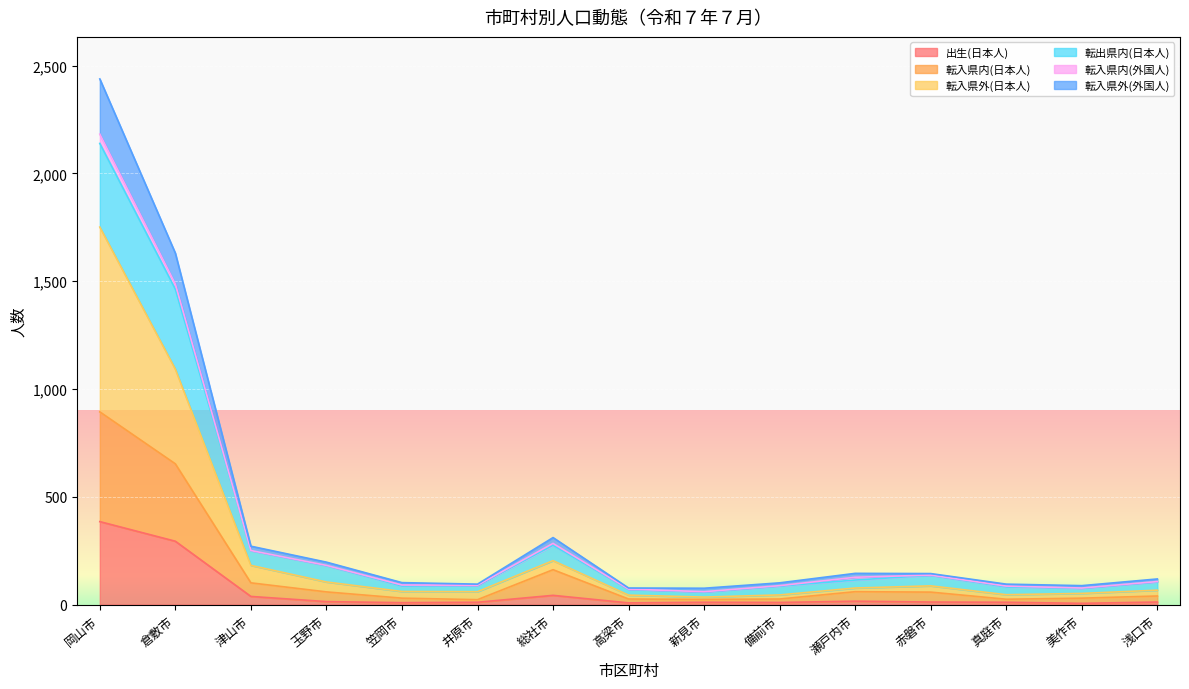

How many data points in 転入県内(日本人) are above 40?

7